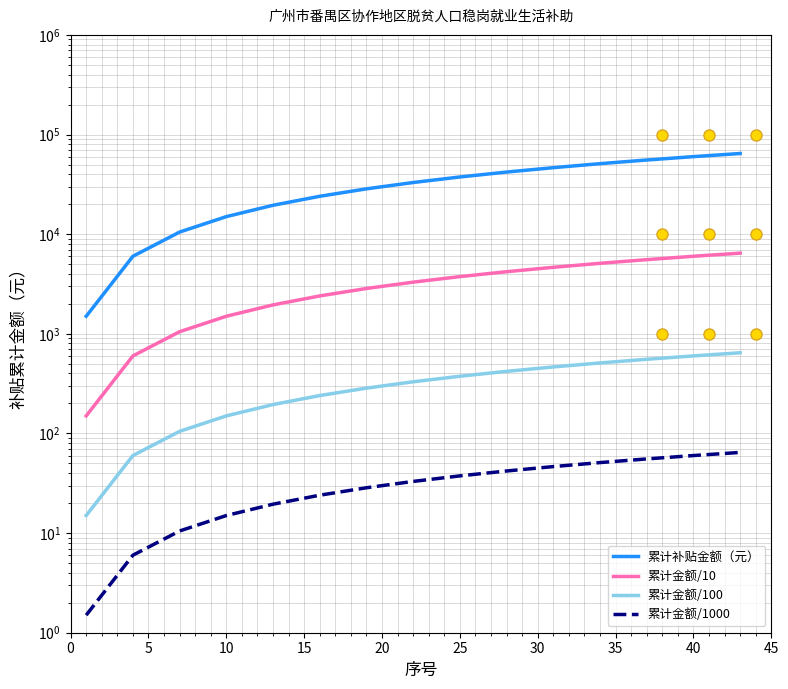

True or false: 累计金额/100 and 累计金额/1000 cross at least once.

False